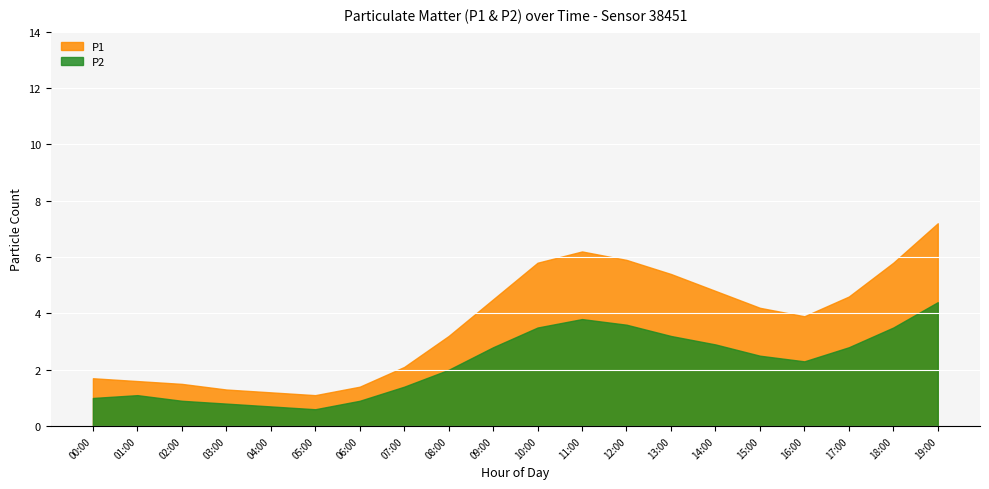

Between 07:00 and 17:00, which series saw the biggest shift?

P1